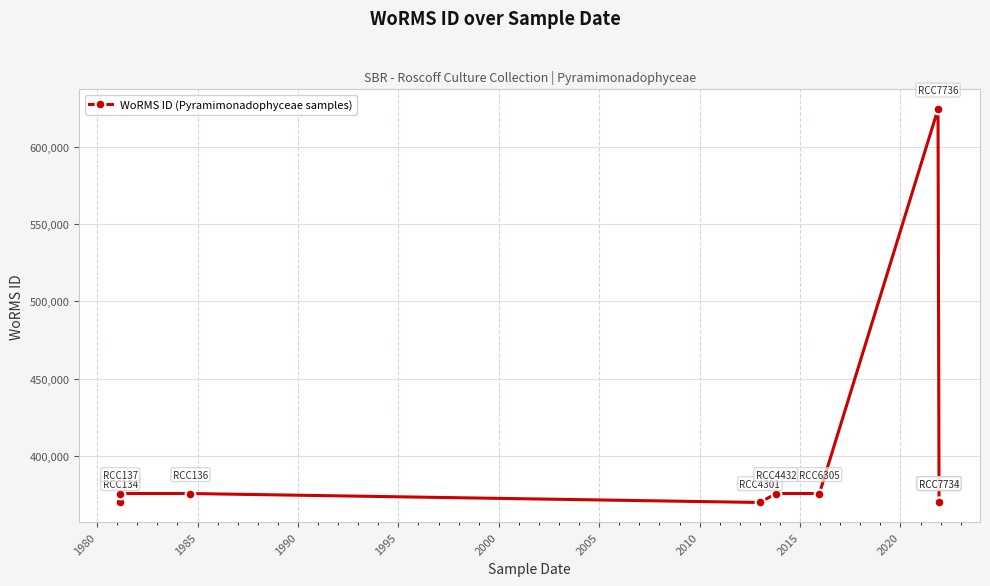

What is the approximate value at 1980, to the nearest 50?

375900